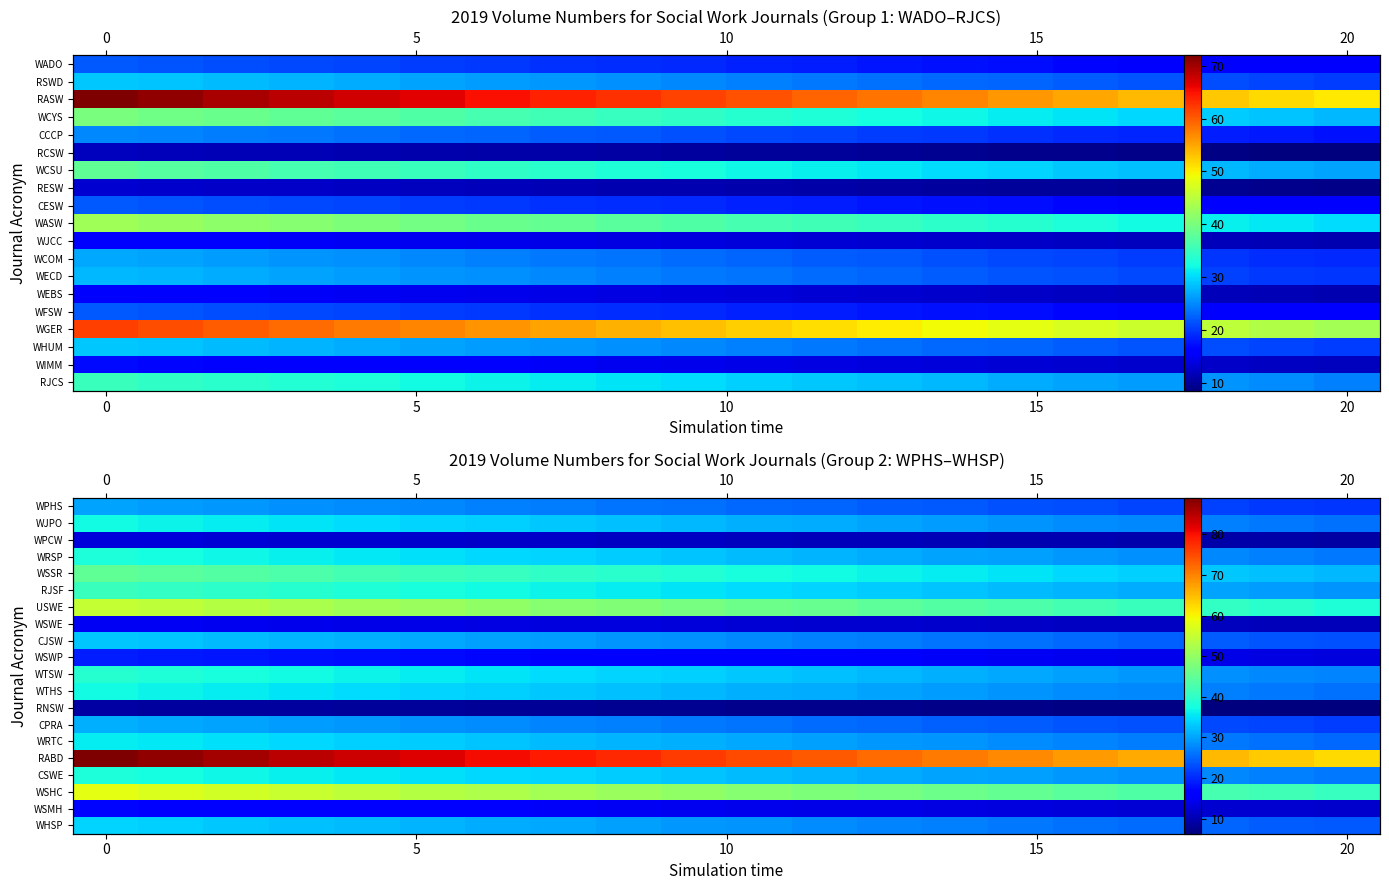

What is the spread (max minus min) of values at 7?

71.2